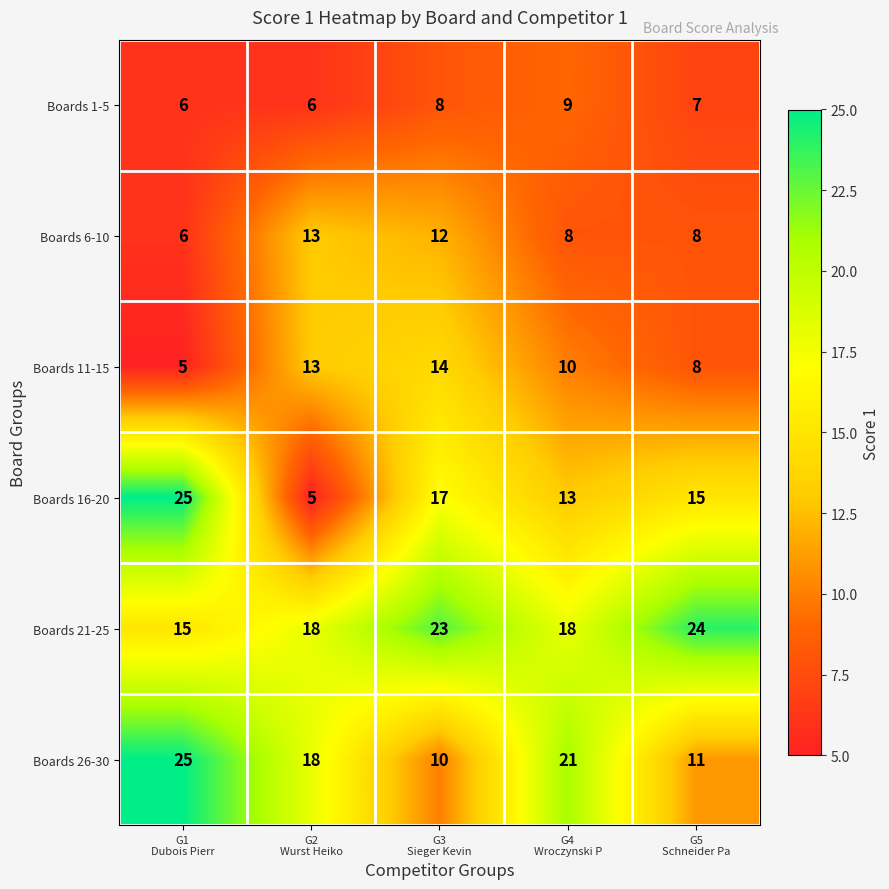

What is the minimum value shown in the chart?

5